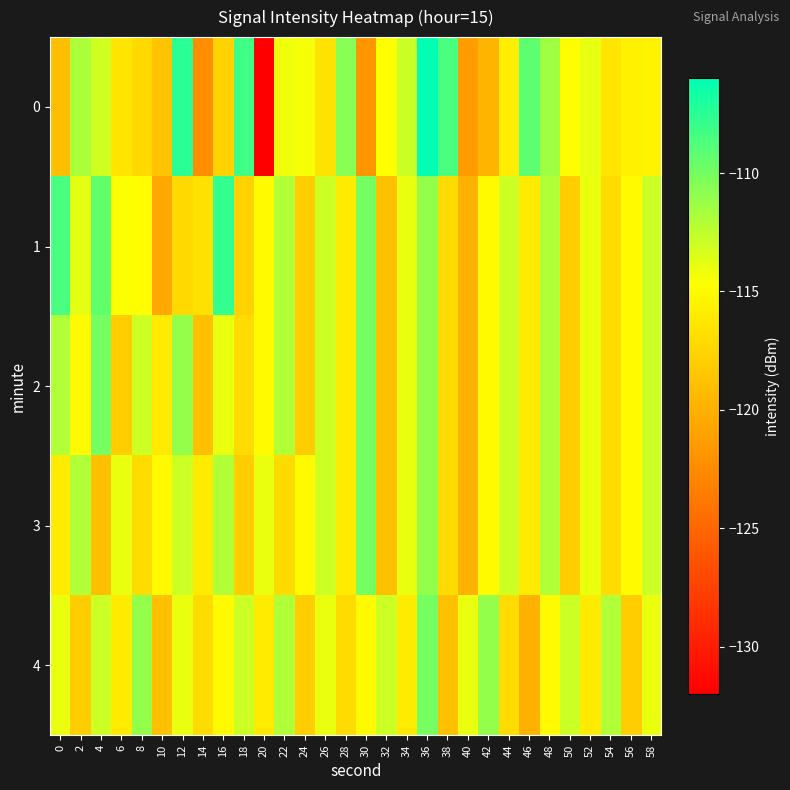

Between 28 and 34, which is larger?

28